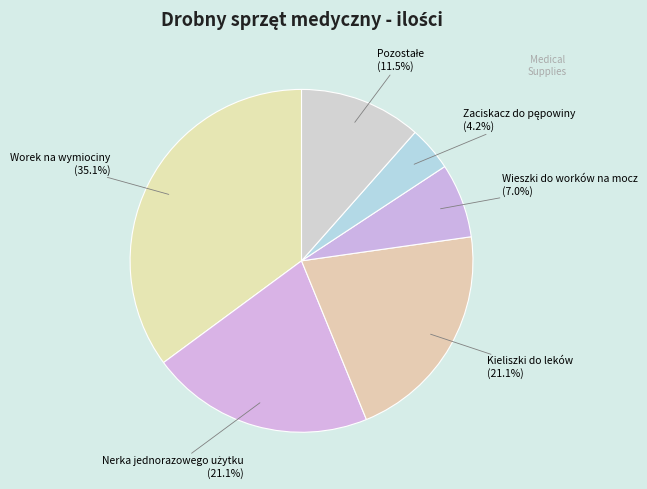

What is the largest slice in the pie chart?

Worek na wymiociny